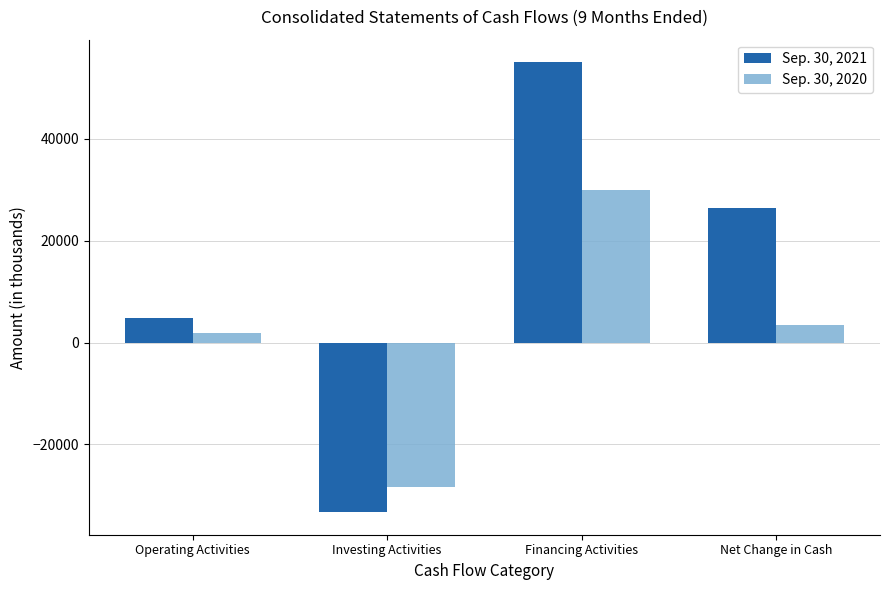

Which series has the largest total across all categories?

Sep. 30, 2021